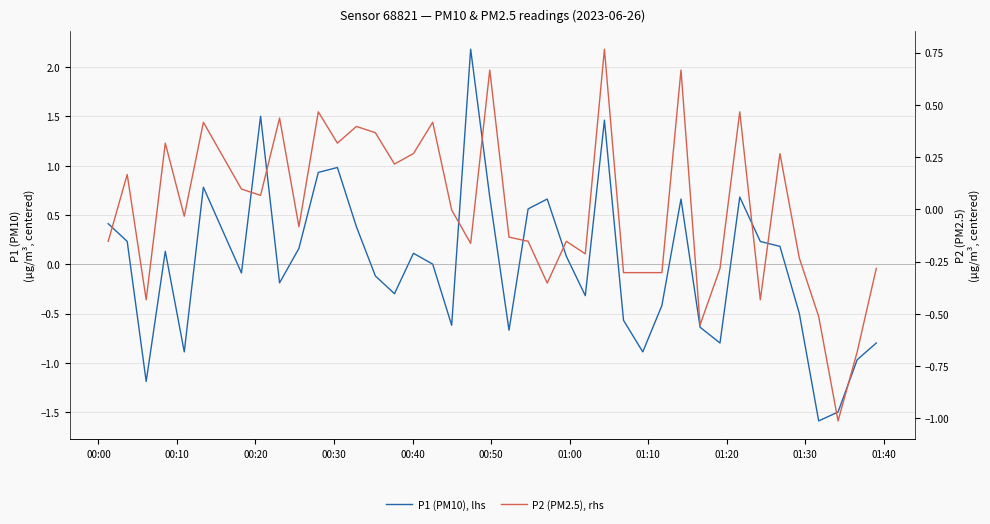

Which series has the largest total across all categories?

P2 (PM2.5), rhs